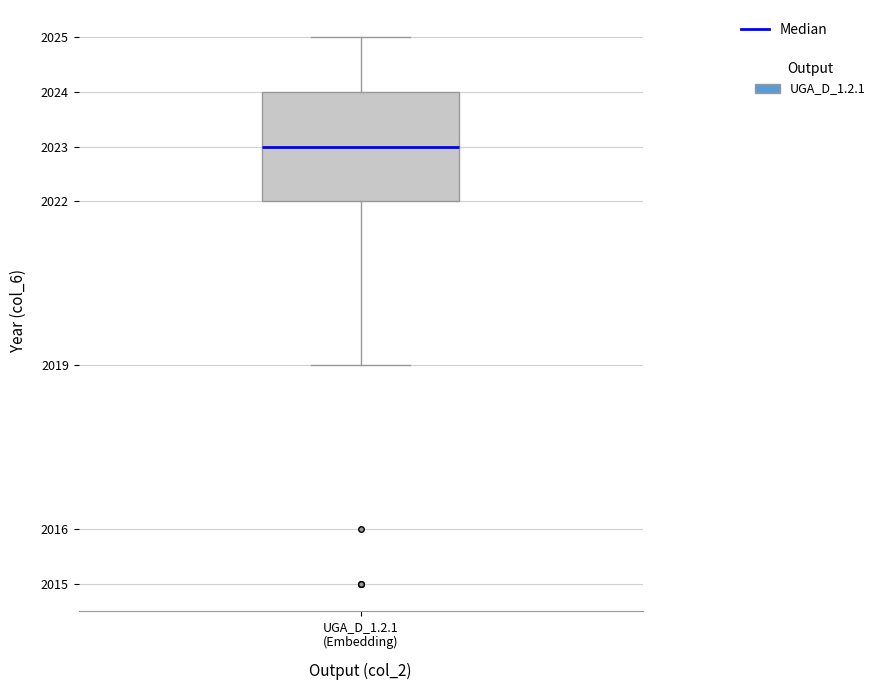

Transcribe this box plot: give where the median line is, the range the box spans, and where the two whiskers end, as read against the y-axis. The values are not printed on the chart, so give them approximately, as read against the axis.

median 2023, box 2022 to 2024, whiskers 2019 to 2025